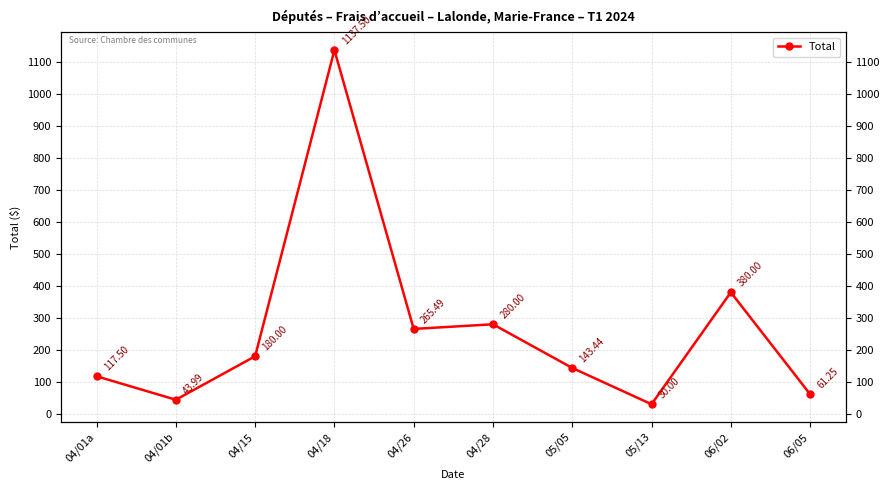

Reading left to right, what are all the values shown in this chart?

04/01a=117.5	04/01b=44.0	04/15=180.0	04/18=1137.5	04/26=265.5	04/28=280.0	05/05=143.4	05/13=30.0	06/02=380.0	06/05=61.2